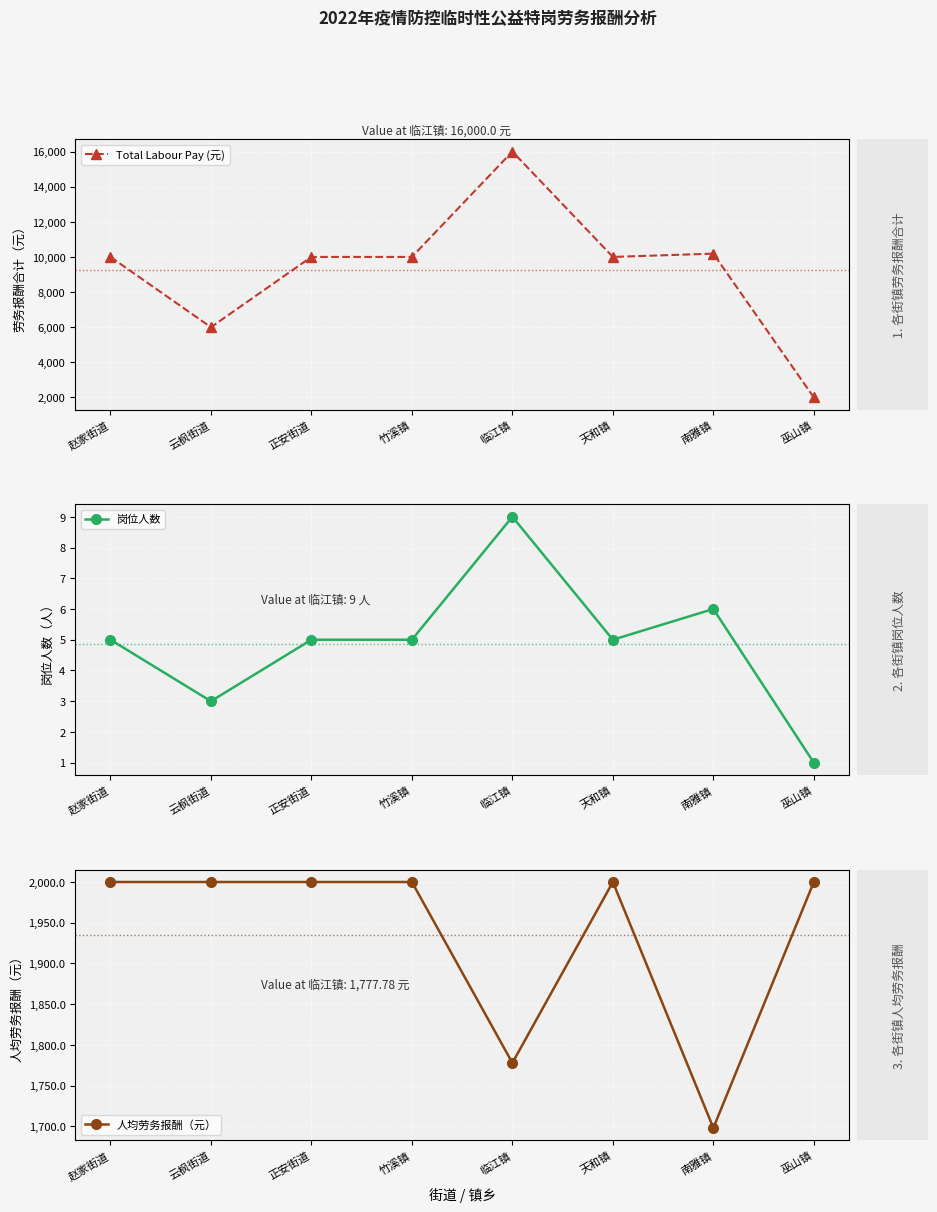

What are all the series names shown in the legend?

Total Labour Pay (元), 岗位人数, 人均劳务报酬（元）